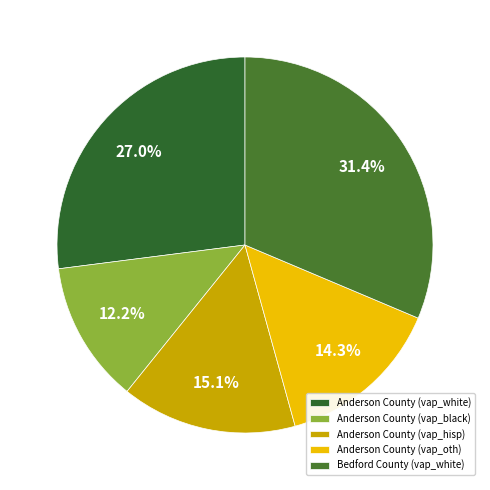

Which slice is the smallest?

Anderson County (vap_black)